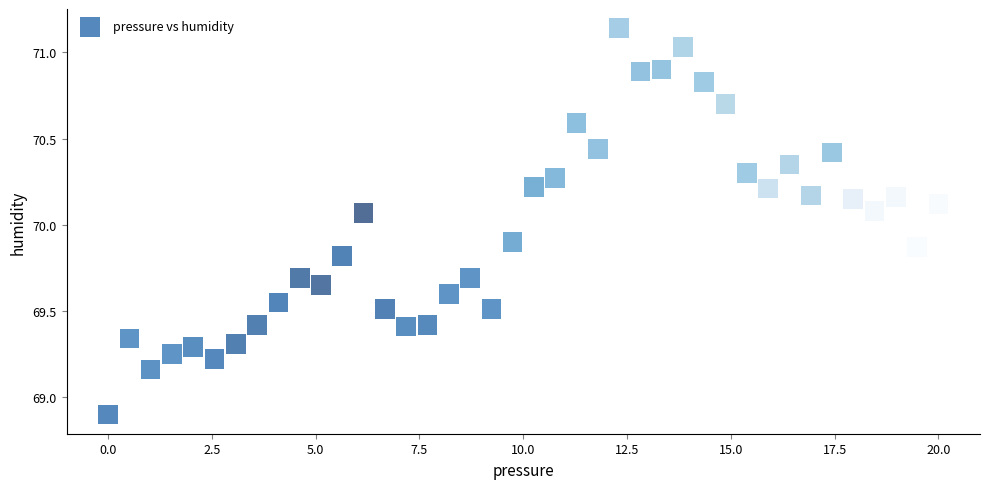

What is the range of X values (max minus min)?

20.0